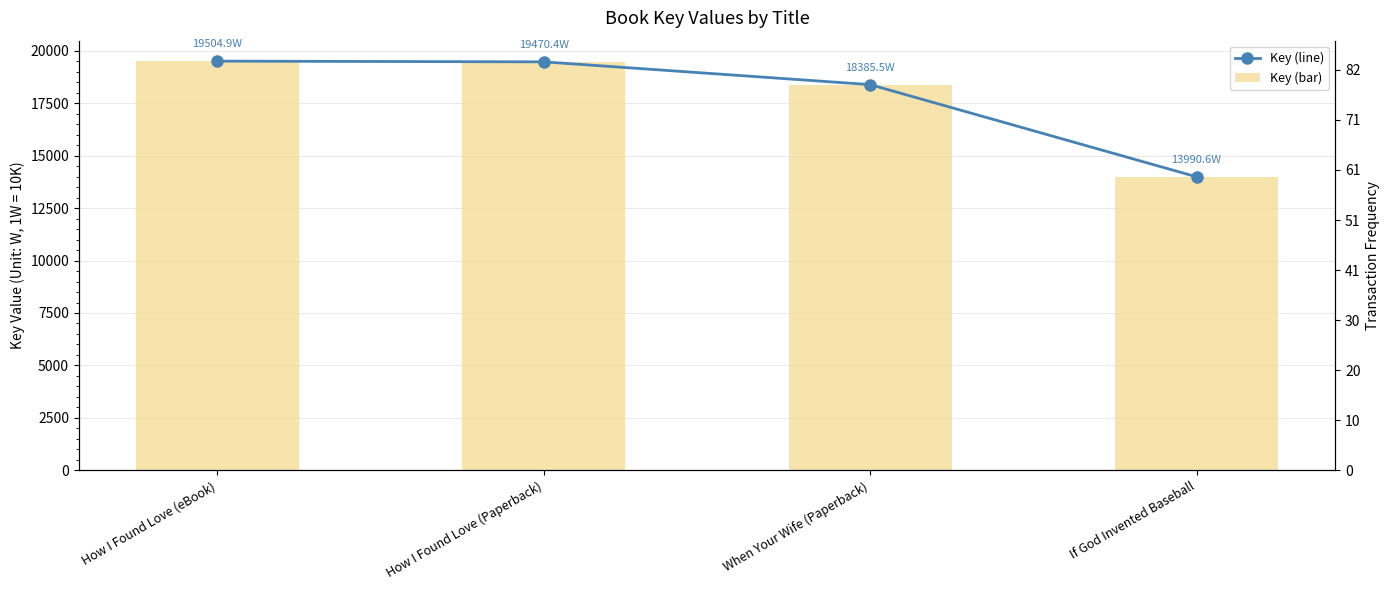

Reading left to right, list all the values displayed in this chart.

Key (line): 195049451	194704341	183855417	139905515
Key (bar): 195049451	194704341	183855417	139905515